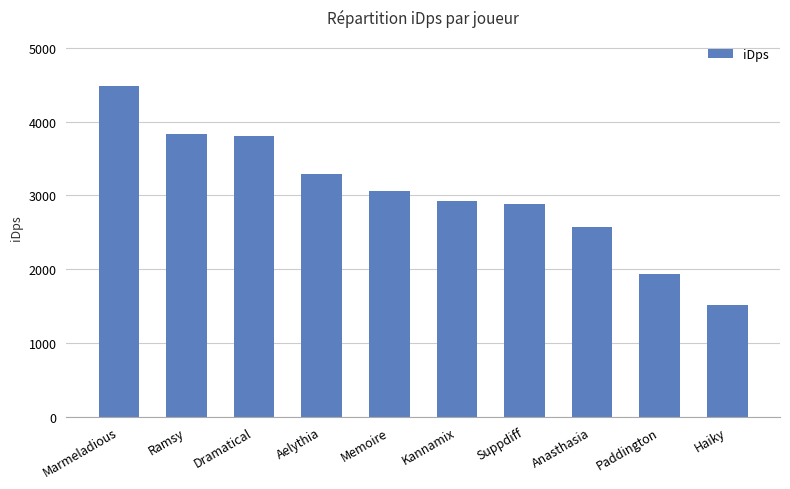

Reading right to left, list all the values displayed in this chart.

1508.4	1939.4	2571.1	2883.7	2928.0	3063.0	3292.4	3806.8	3830.6	4479.4